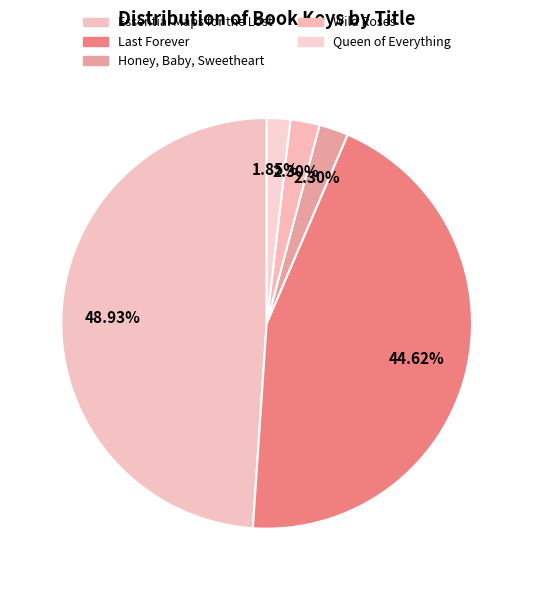

Is Queen of Everything the majority of the pie?

No